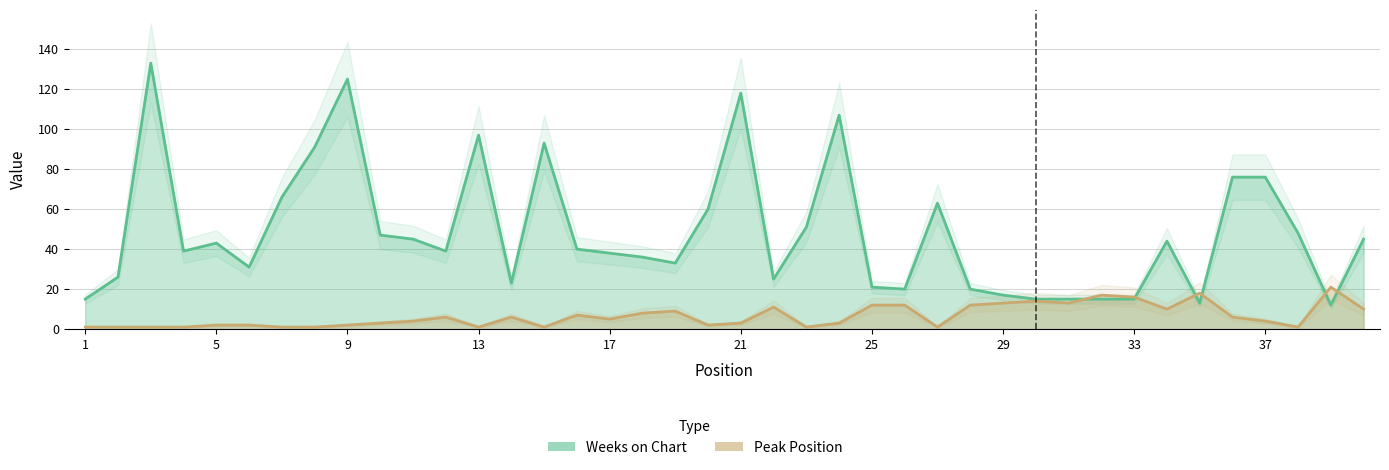

What is the minimum value for Peak Position?

1